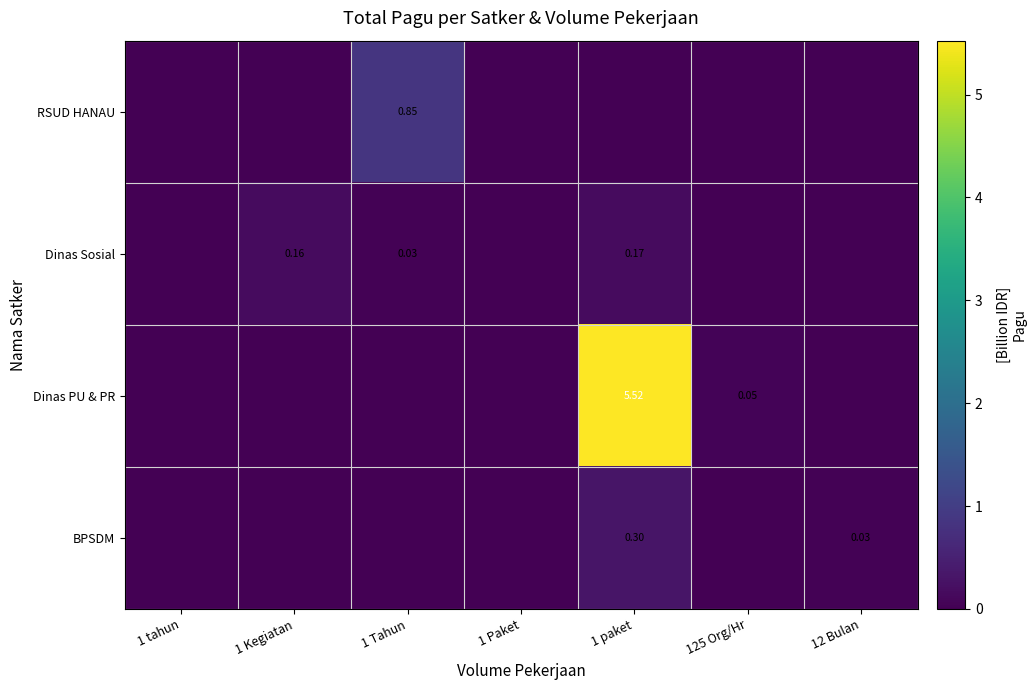

Which has a higher value, 1 tahun or 1 Paket?

1 tahun